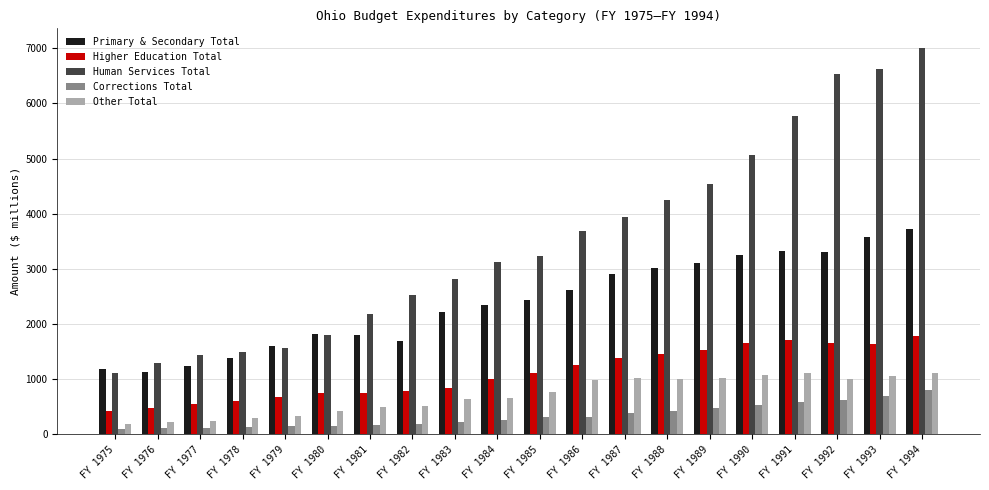

True or false: Other Total has a value of 995.0 at FY 1992.

True